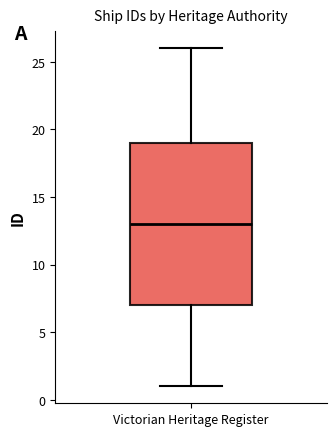

Transcribe this box plot: give where the median line is, the range the box spans, and where the two whiskers end, as read against the y-axis. The values are not printed on the chart, so give them approximately, as read against the axis.

median 13, box 7 to 19, whiskers 1 to 26